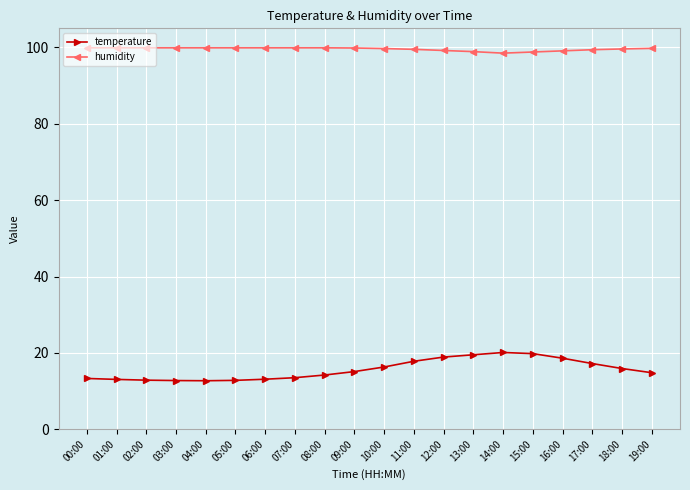

How many distinct data groups are displayed?

2